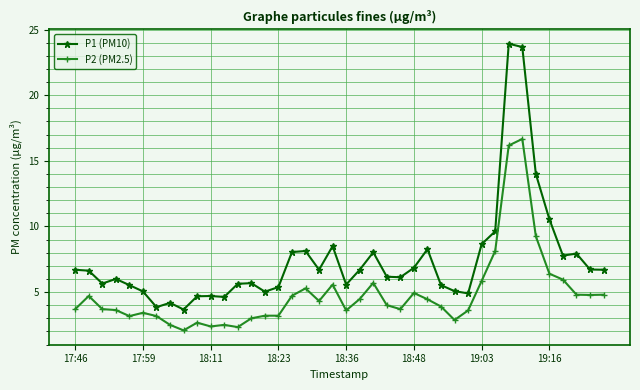

What is the lowest value of the P2 (PM2.5) series?

2.1